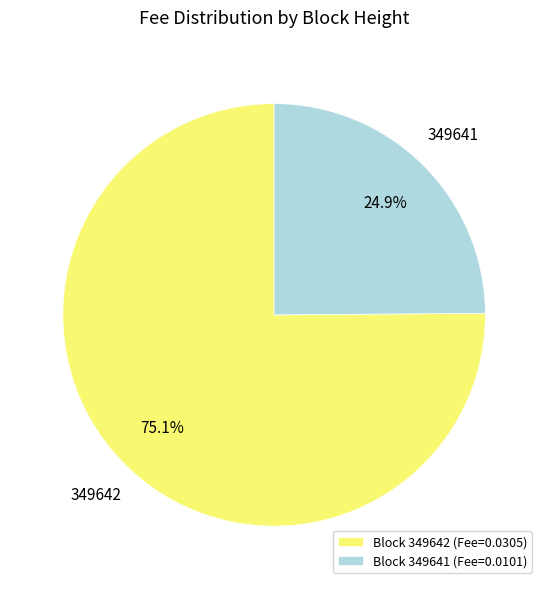

Does any single category account for the majority?

Yes